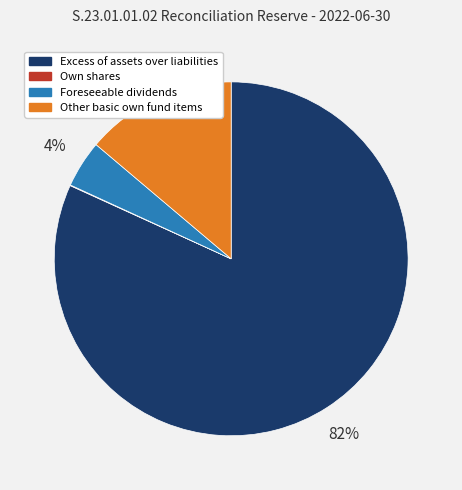

To the nearest percent, what is the average slice percentage?

25%